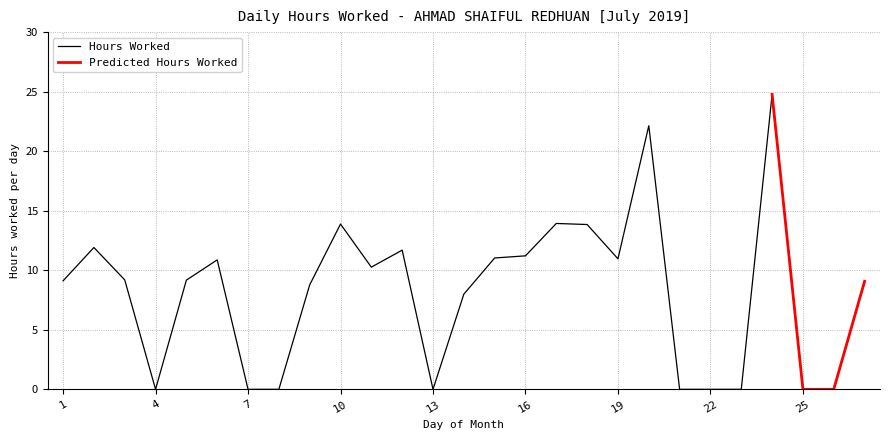

What is the difference between the maximum and minimum values?

24.8